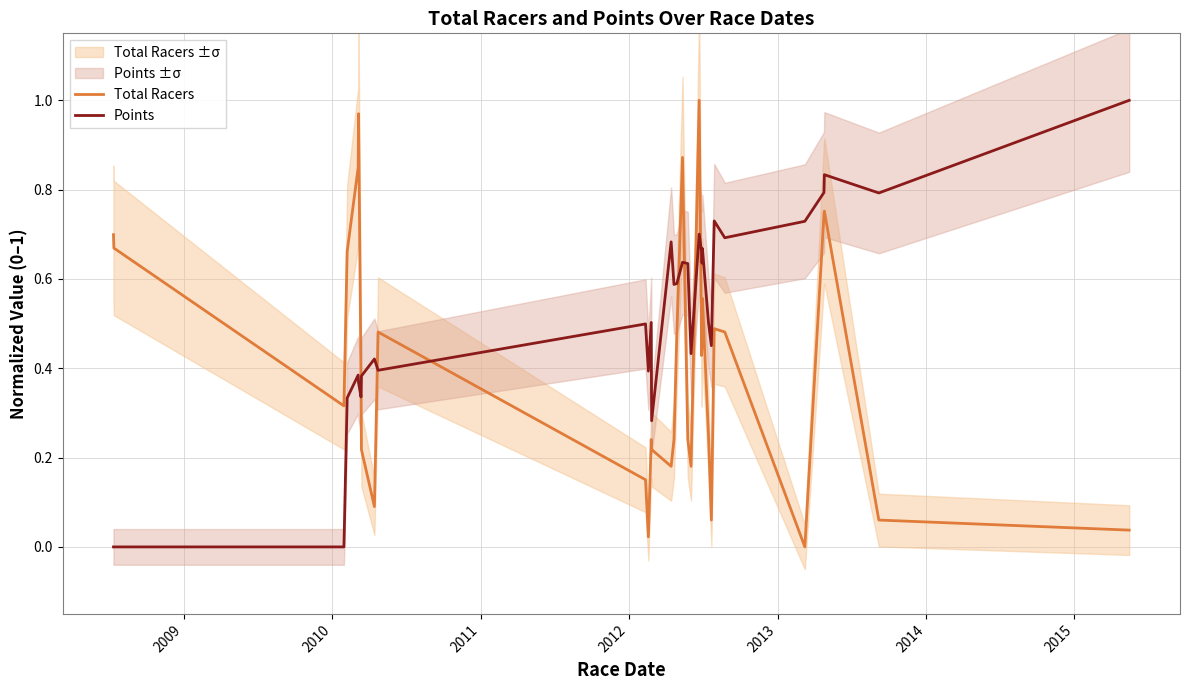

Does the chart display data point markers on the line(s)?

No